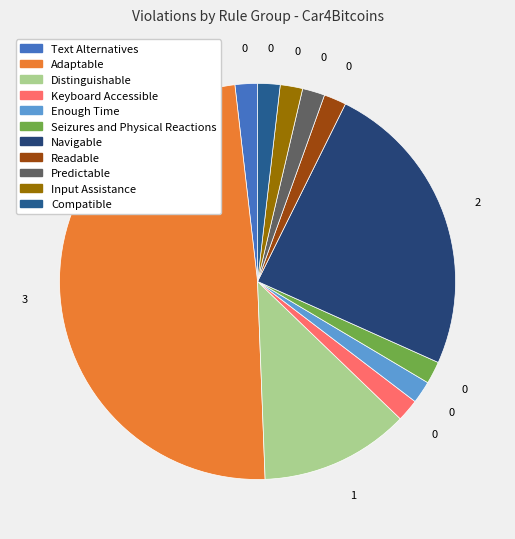

Does Distinguishable account for over 50% of the chart?

No